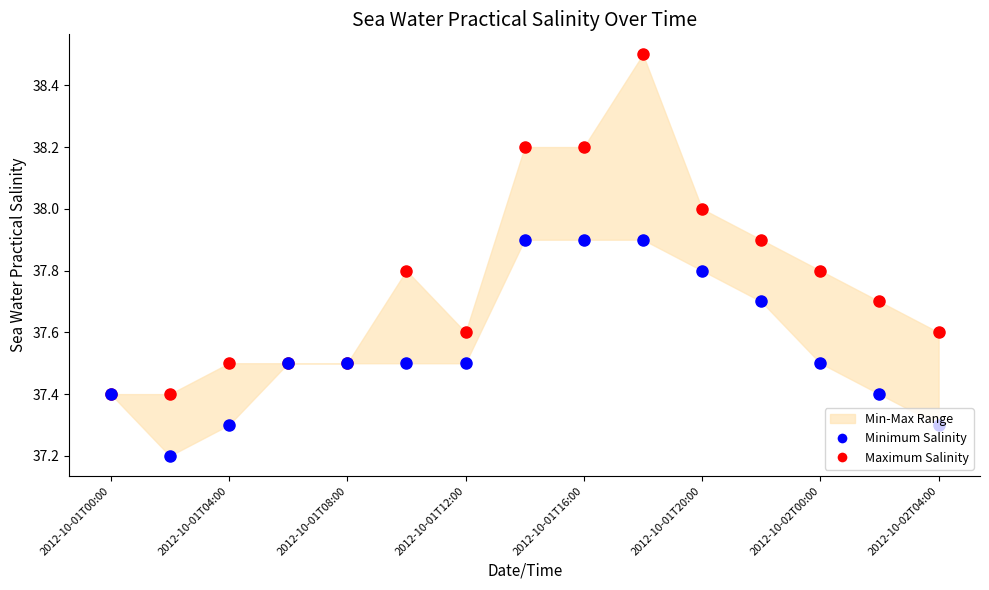

At how many categories does at least one series exceed 37?

15